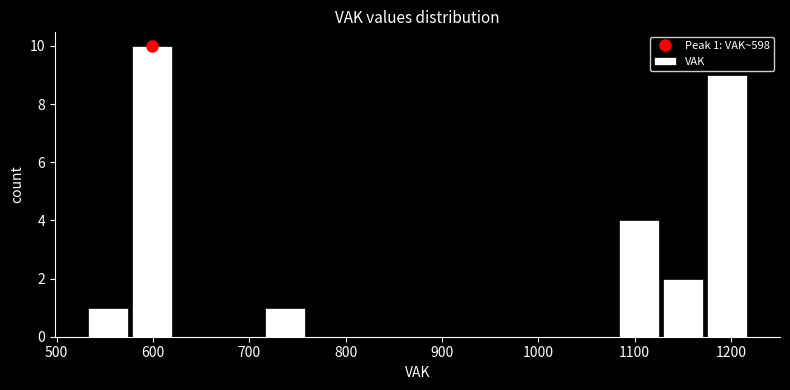

Which range on the x-axis has the tallest bar?

580 to 620